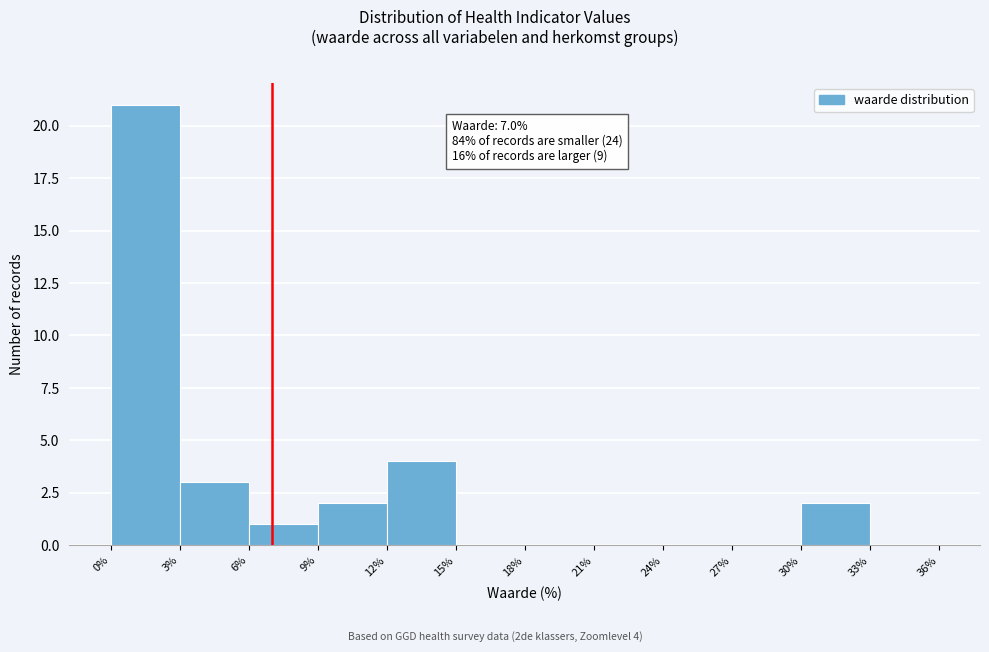

Which range on the x-axis has the tallest bar?

0% to 3%